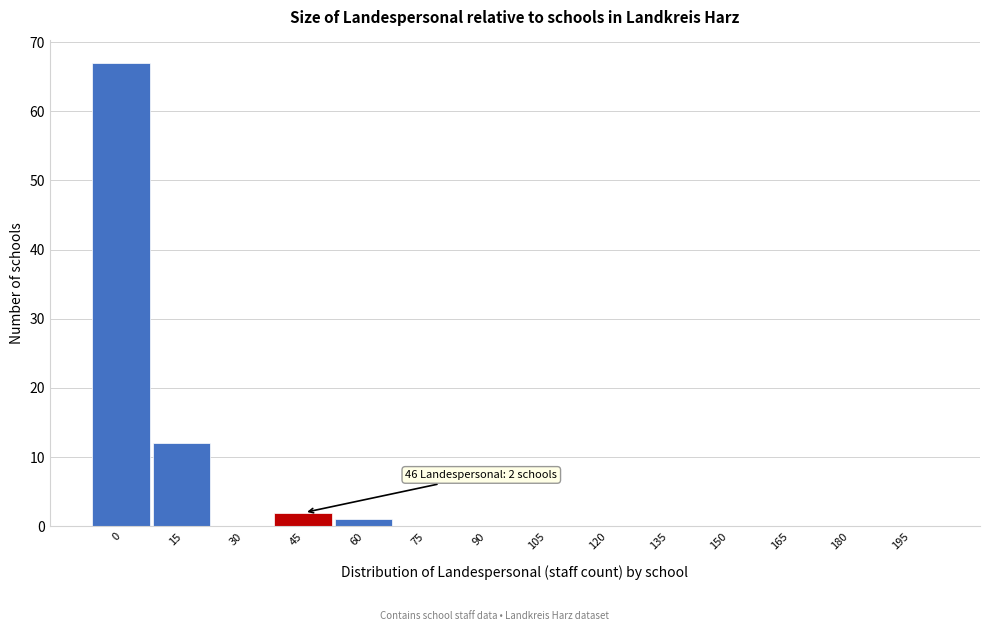

Reading left to right, list all the values displayed in this chart.

0=67	15=12	30=0	45=2	60=1	75=0	90=0	105=0	120=0	135=0	150=0	165=0	180=0	195=0